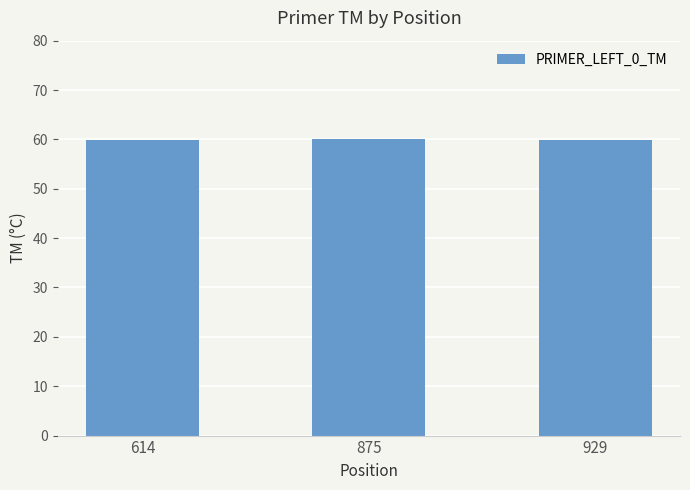

Approximately how many times larger is the value at 929 compared to 875?

1.0